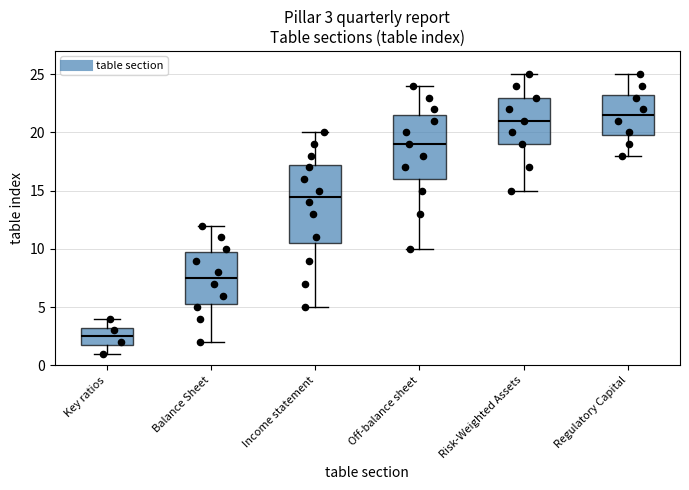

Which box has the highest median line?

Regulatory Capital